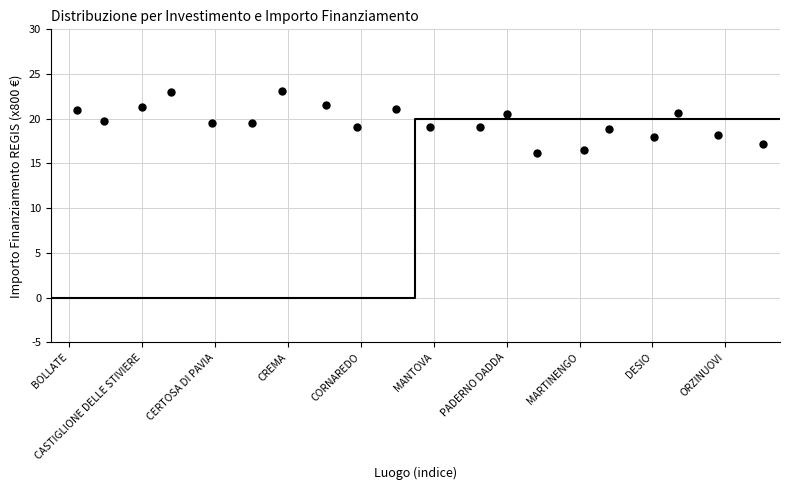

What is the range of Y values (max minus min)?

7.0